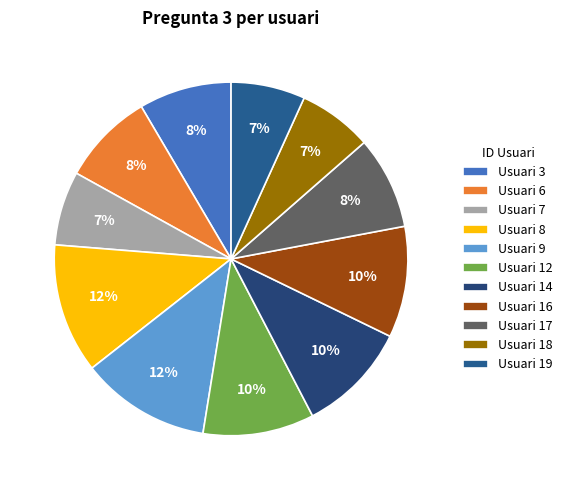

Which slice is the largest?

8